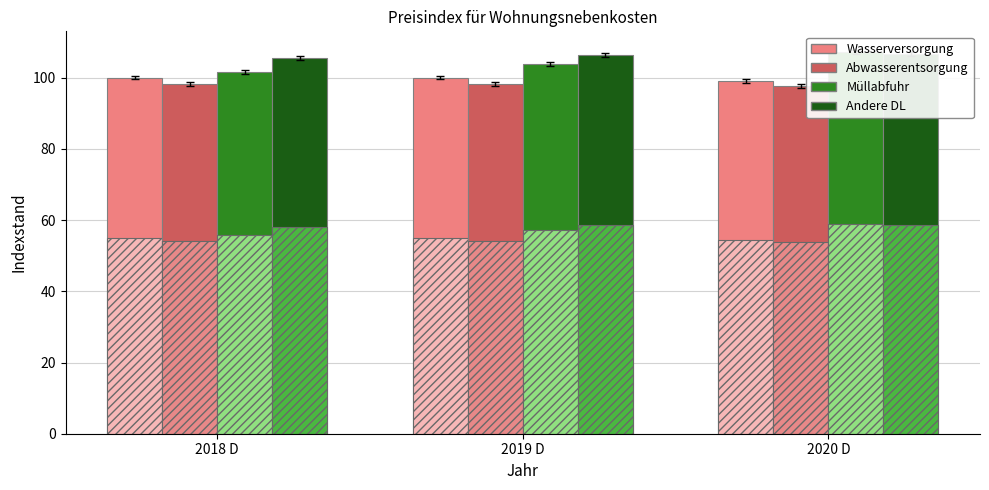

What is the maximum value shown in the chart?

107.1